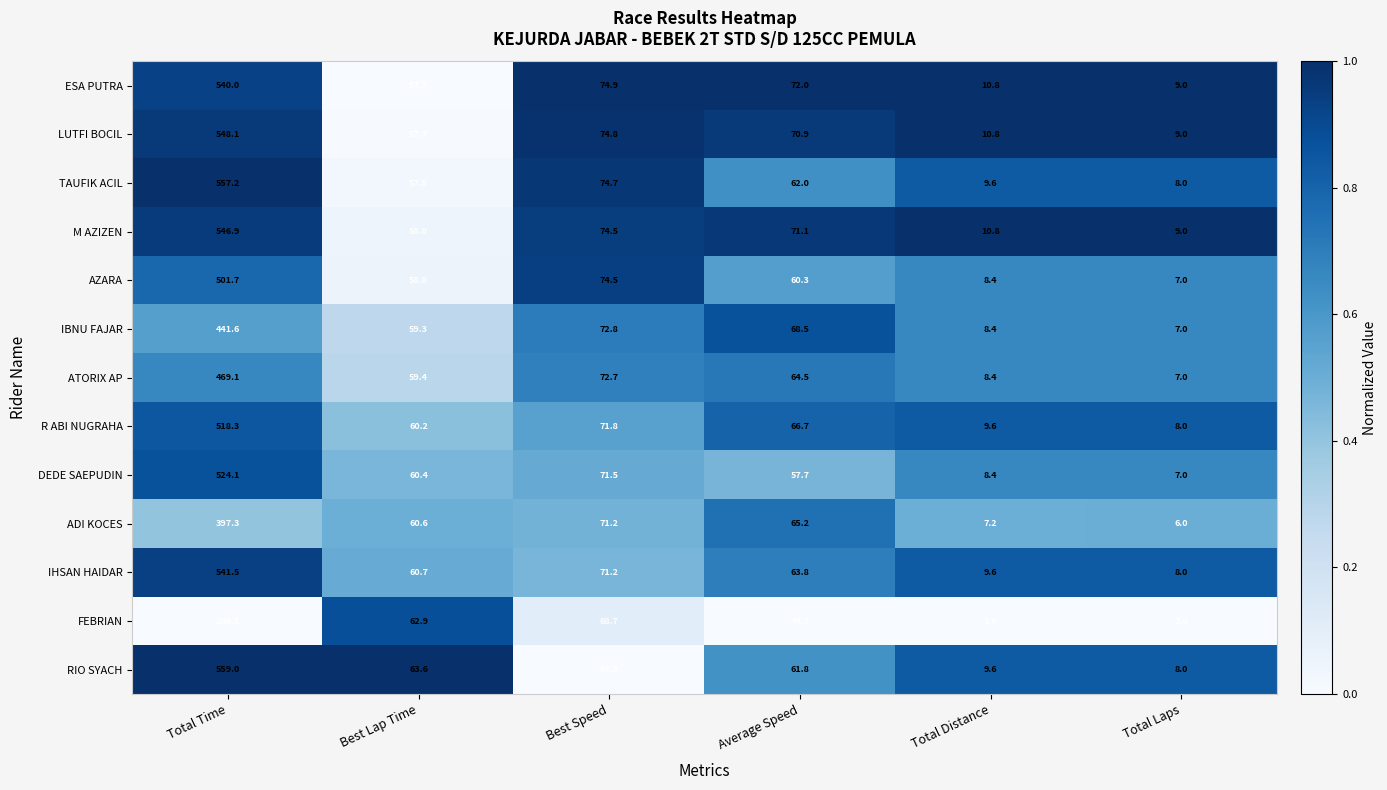

What is the difference between the maximum and minimum values in the RIO SYACH series?

551.0